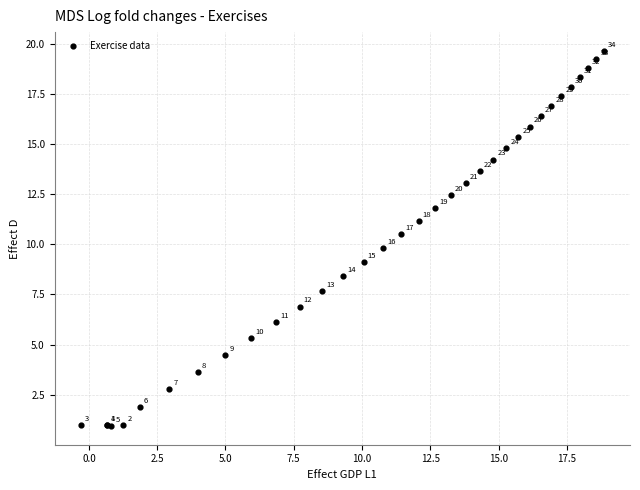

What Y value in the scatter plot is closest to 10?

9.8